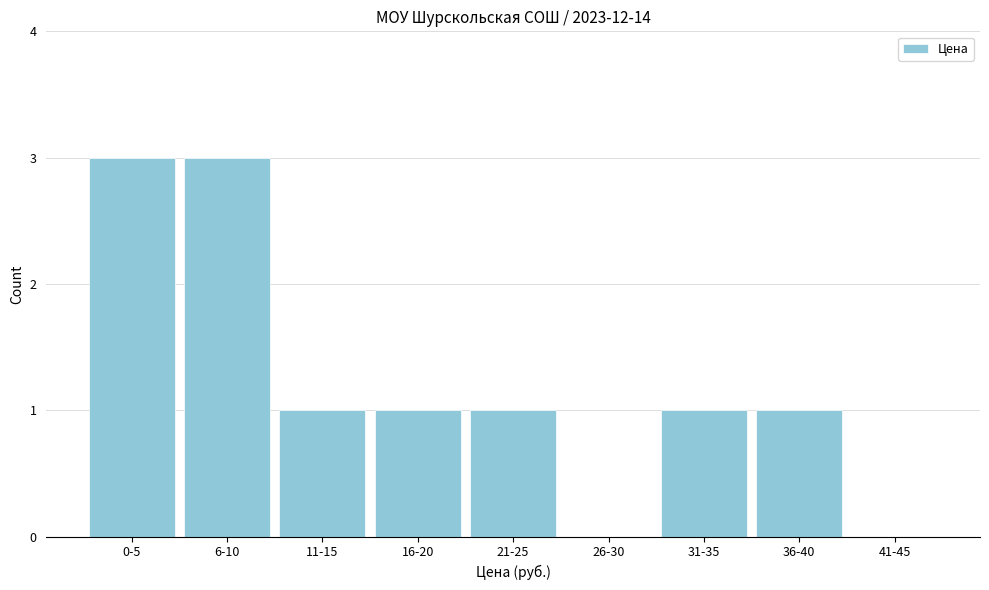

Reading right to left, list all the values displayed in this chart.

41-45=0	36-40=1	31-35=1	26-30=0	21-25=1	16-20=1	11-15=1	6-10=3	0-5=3